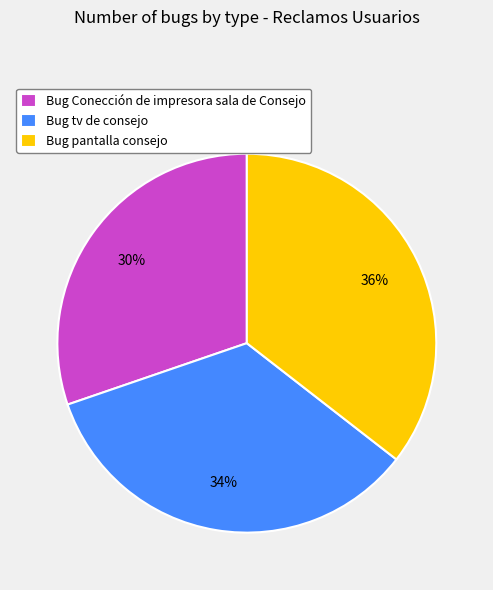

Count the number of slices in the pie.

3